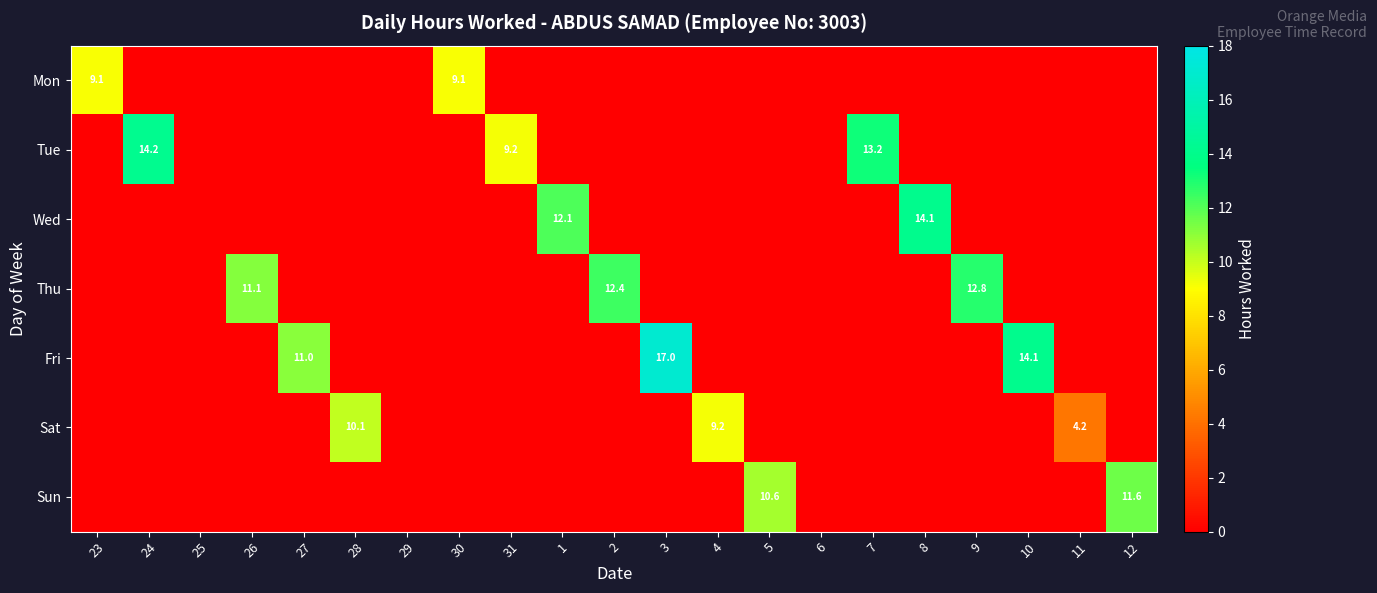

Rank the categories by Wed value from lowest to highest.

23, 24, 25, 26, 27, 28, 29, 30, 31, 2, 3, 4, 5, 6, 7, 9, 10, 11, 12, 1, 8